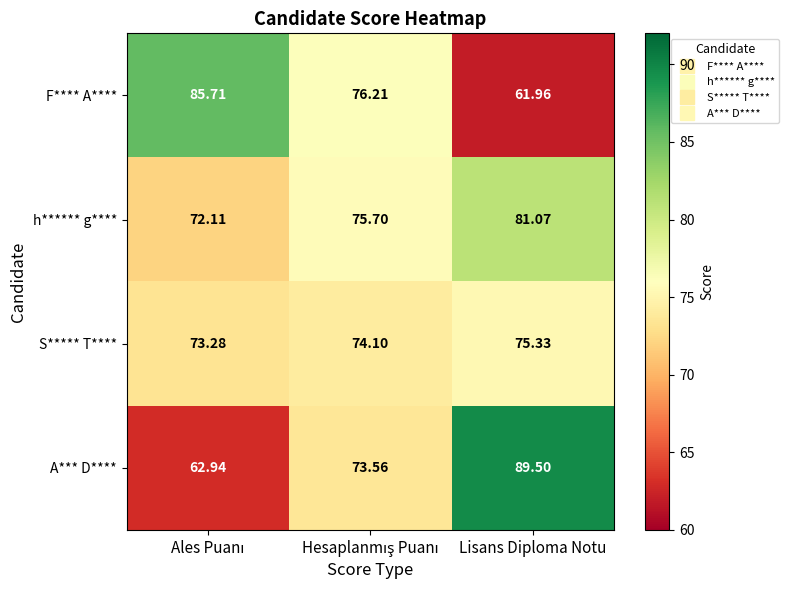

List the series in order of their overall mean, highest first.

h****** g****, A*** D****, F**** A****, S***** T****